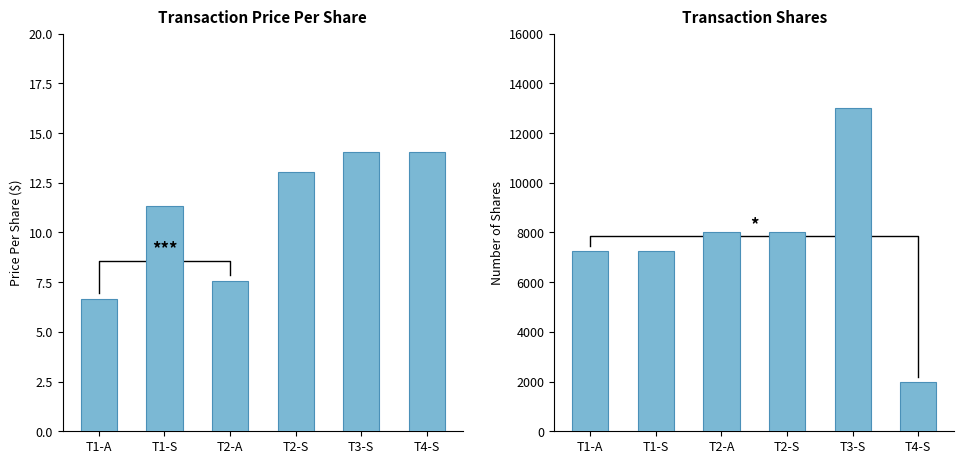

Is it true that transactionShares equals 2000.0 at T4-S?

True